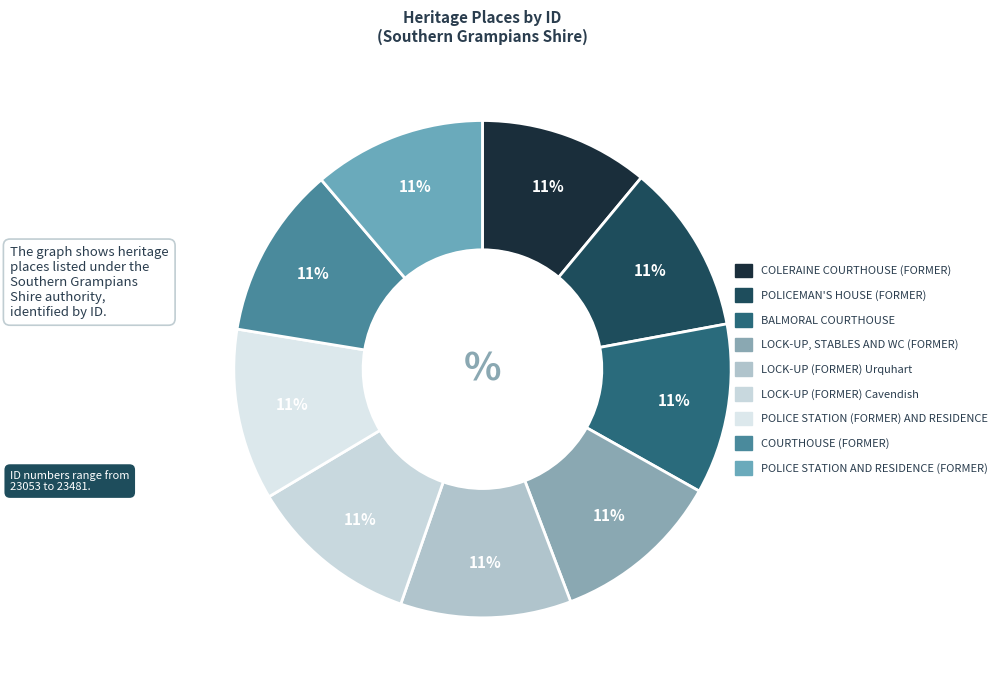

What is the largest slice in the pie chart?

POLICE STATION AND RESIDENCE (FORMER)